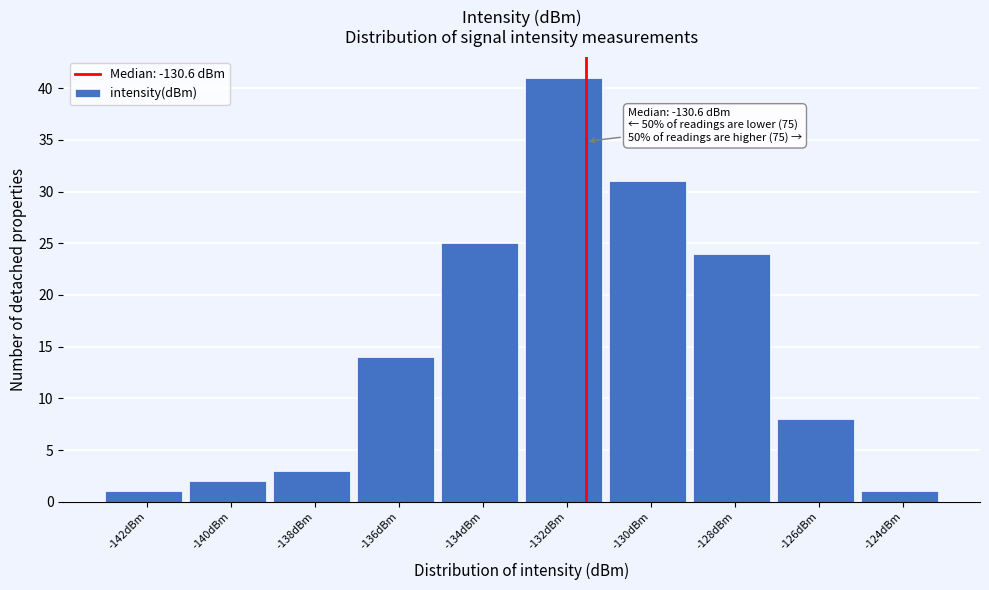

Reading left to right, extract all data points from this chart.

-142dBm=1	-140dBm=2	-138dBm=3	-136dBm=14	-134dBm=25	-132dBm=41	-130dBm=31	-128dBm=24	-126dBm=8	-124dBm=1